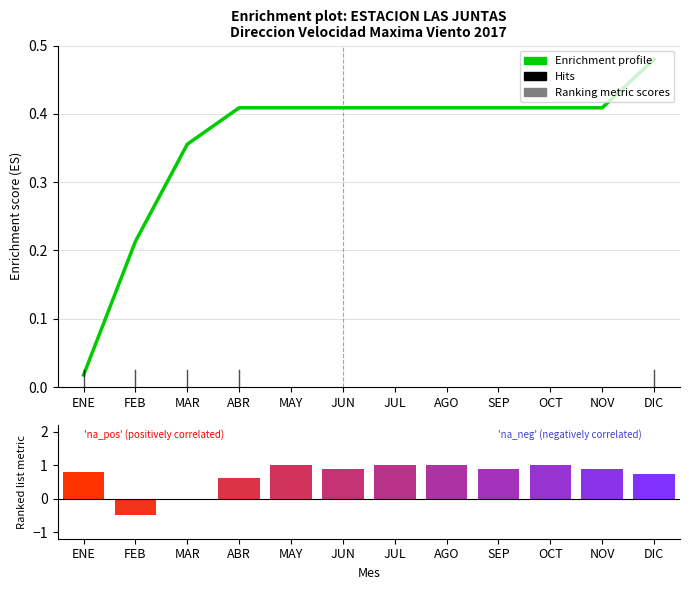

What is the approximate value of Enrichment profile at ABR?

0.4